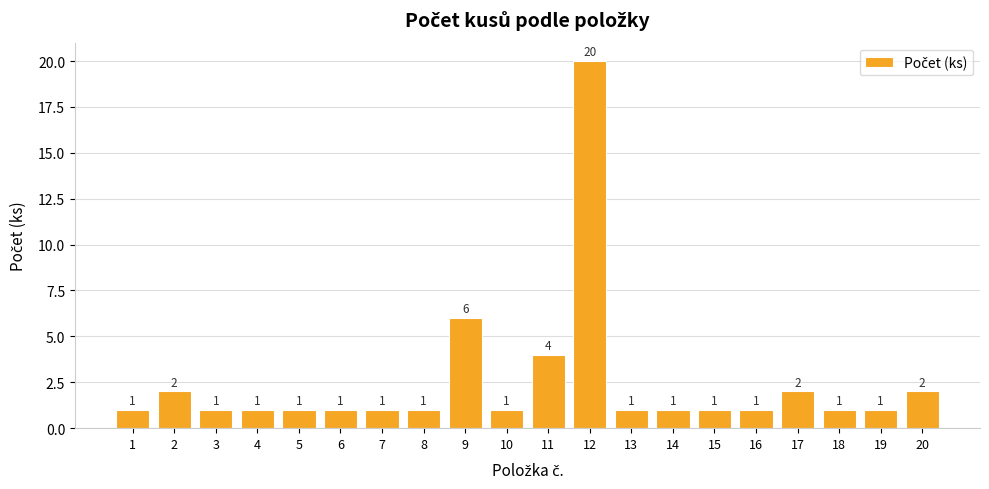

How many data points are above 1?

6